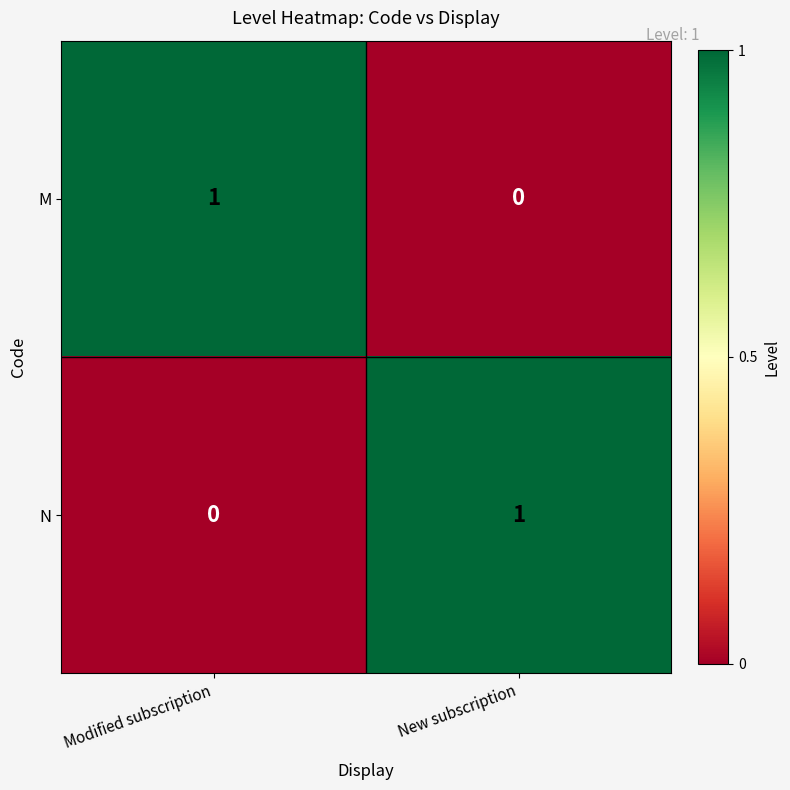

Reading right to left, list all the values displayed in this chart.

M: New subscription=0	Modified subscription=1
N: New subscription=1	Modified subscription=0